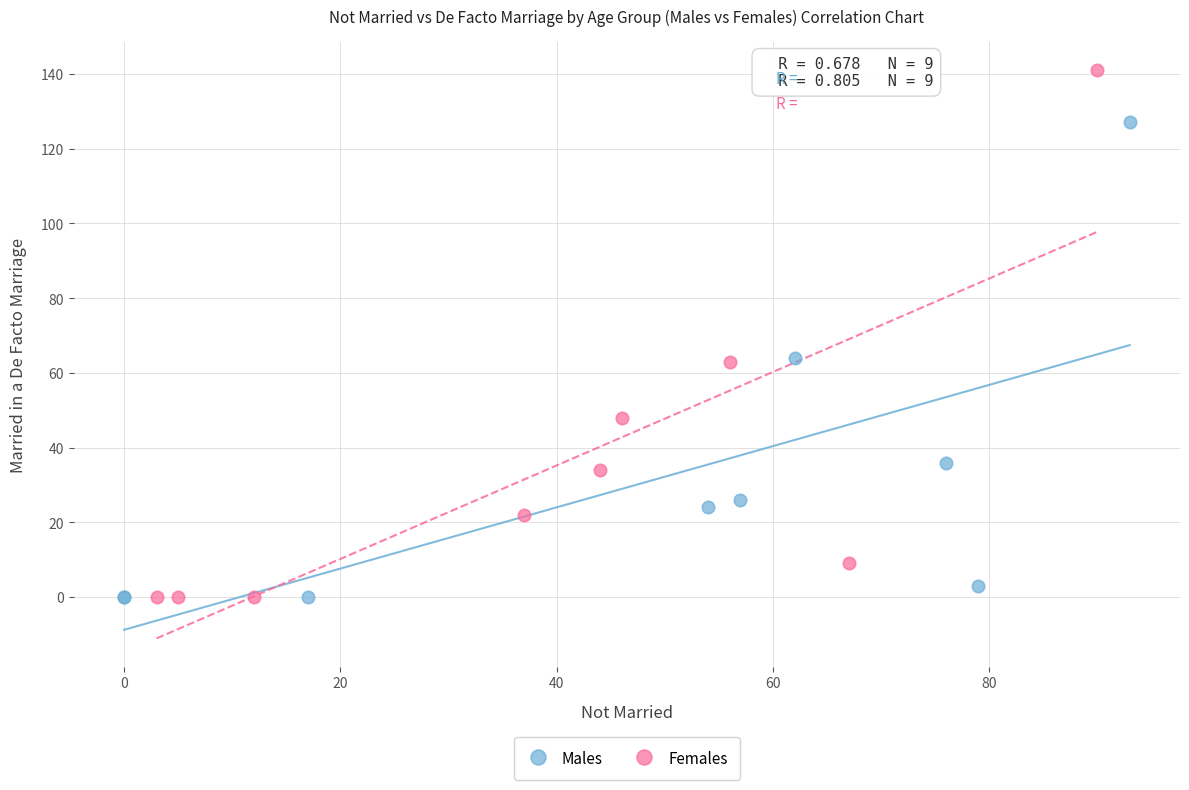

Which series contains the highest Y value?

Females